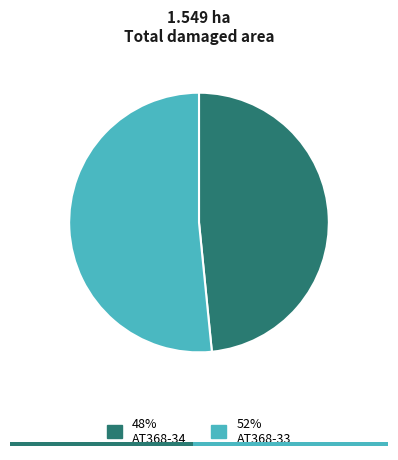

To the nearest percent, what portion does AT368-34 represent?

48%